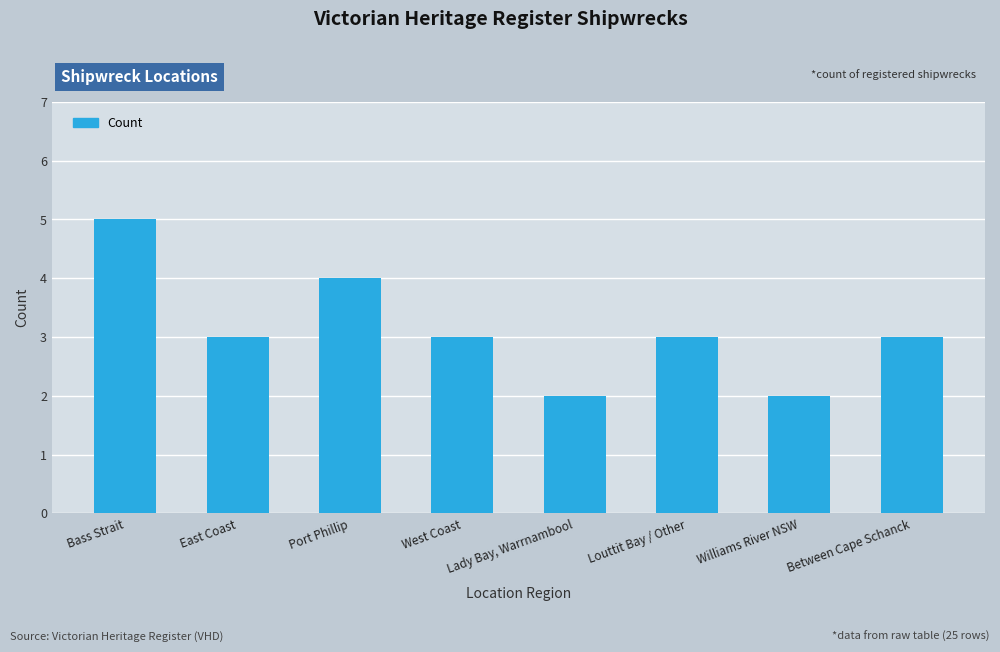

Reading right to left, what are all the values shown in this chart?

Between Cape Schanck=3	Williams River NSW=2	Louttit Bay / Other=3	Lady Bay, Warrnambool=2	West Coast=3	Port Phillip=4	East Coast=3	Bass Strait=5